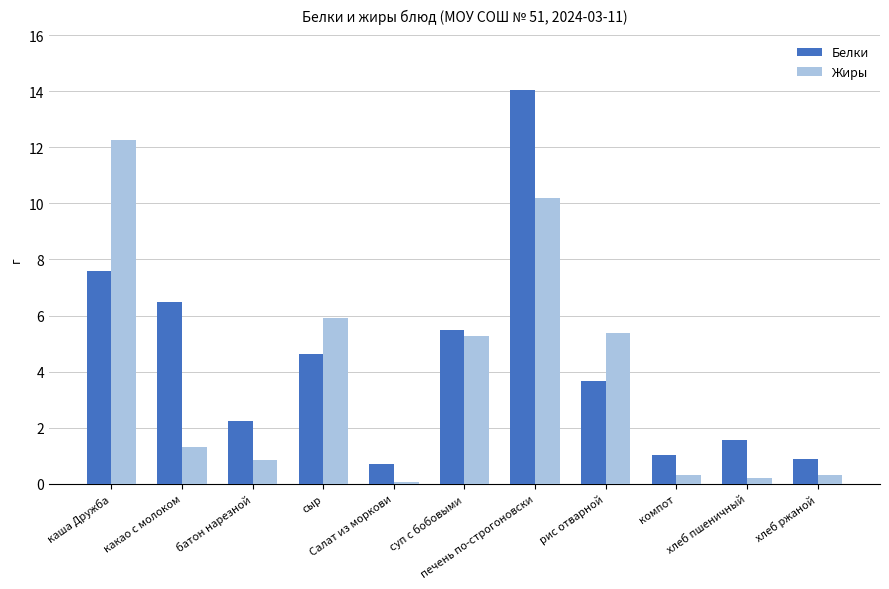

Is the value of Белки at сыр greater than the value of Жиры at Салат из моркови?

Yes